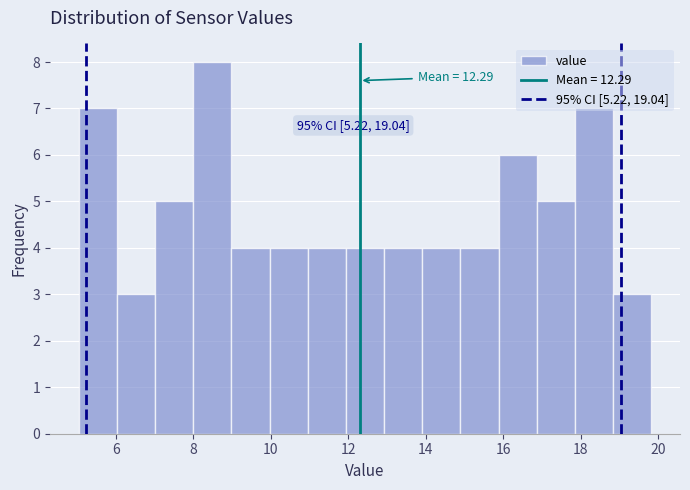

Which range on the x-axis has the tallest bar?

8.0 to 9.0